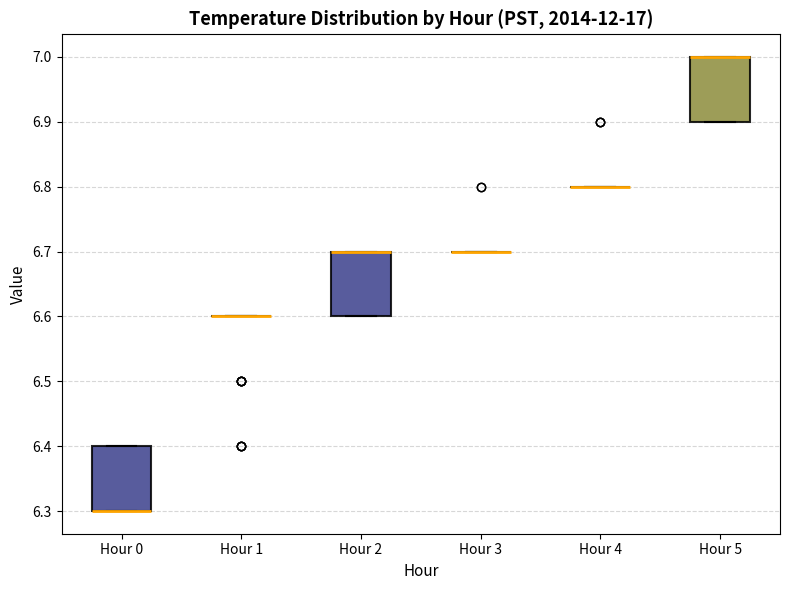

Reading left to right, transcribe this box plot: for each box, give where its median line is, the range the box spans, and where its two whiskers end, as read against the y-axis. The values are not printed on the chart, so give them approximately, as read against the axis.

Hour 0: median 6.3 (drawn on the box's lower edge), box 6.3 to 6.4, whiskers 6.3 to 6.4
Hour 1: box collapsed to a line at 6.6, whiskers 6.6 to 6.6
Hour 2: median 6.7 (drawn on the box's upper edge), box 6.6 to 6.7, whiskers 6.6 to 6.7
Hour 3: box collapsed to a line at 6.7, whiskers 6.7 to 6.7
Hour 4: box collapsed to a line at 6.8, whiskers 6.8 to 6.8
Hour 5: median 7.0 (drawn on the box's upper edge), box 6.9 to 7.0, whiskers 6.9 to 7.0